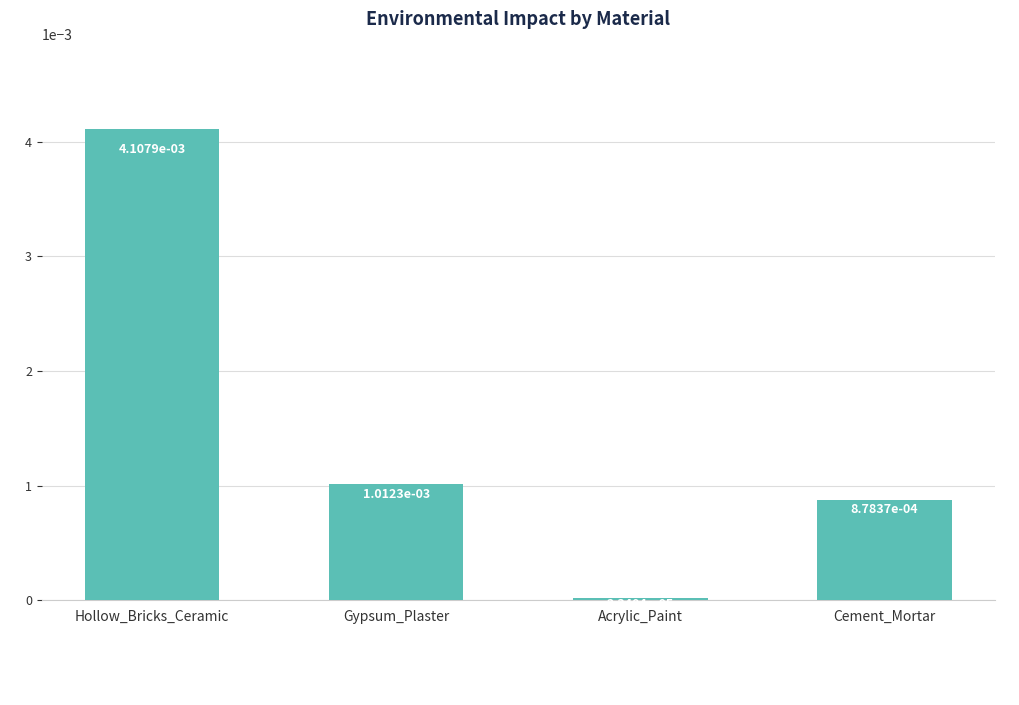

Where is the data nearest to the value 0?

Acrylic_Paint